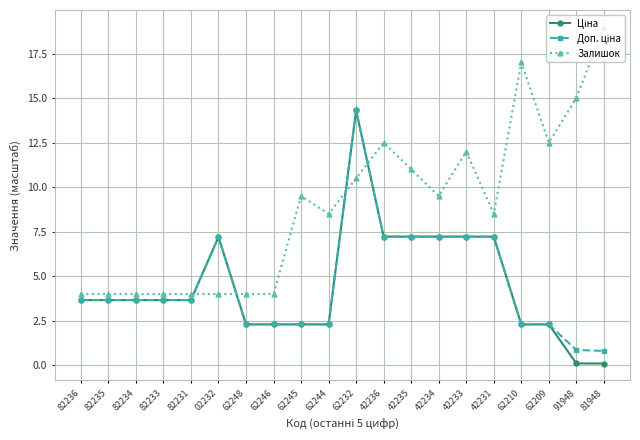

True or false: Залишок has a value of 1.8 at 82234.

False